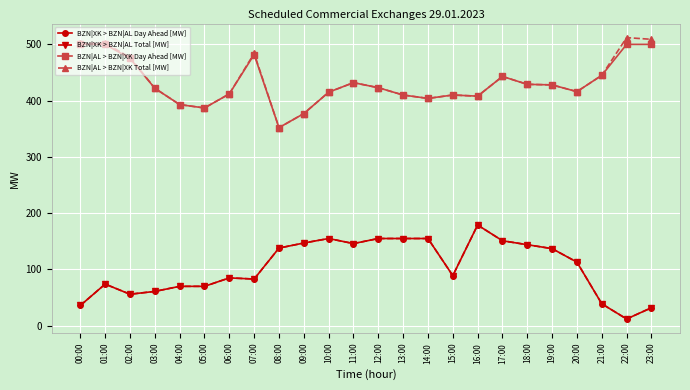

Where is the first local maximum for BZN|AL > BZN|XK Total [MW]?

07:00